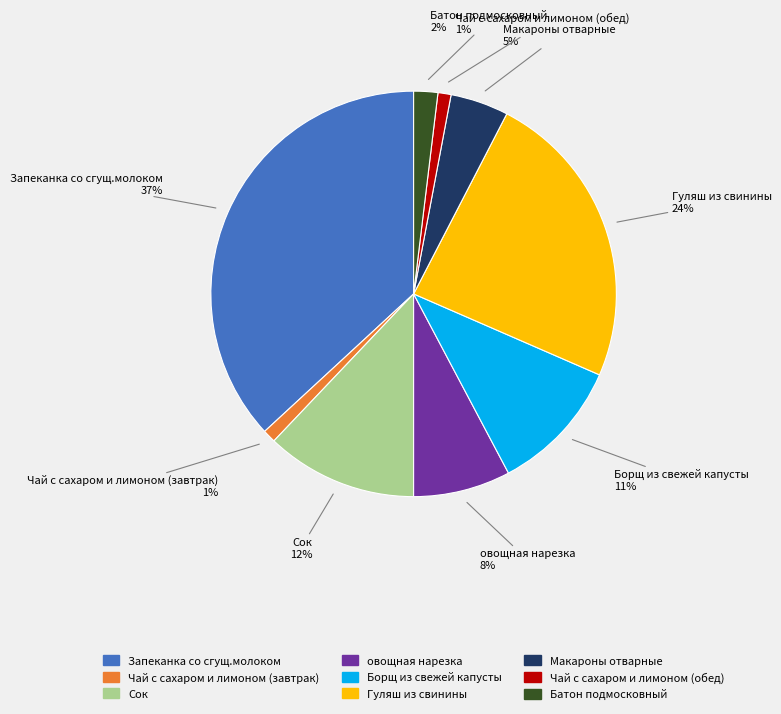

Do Сок and овощная нарезка together represent more than half of the pie?

No